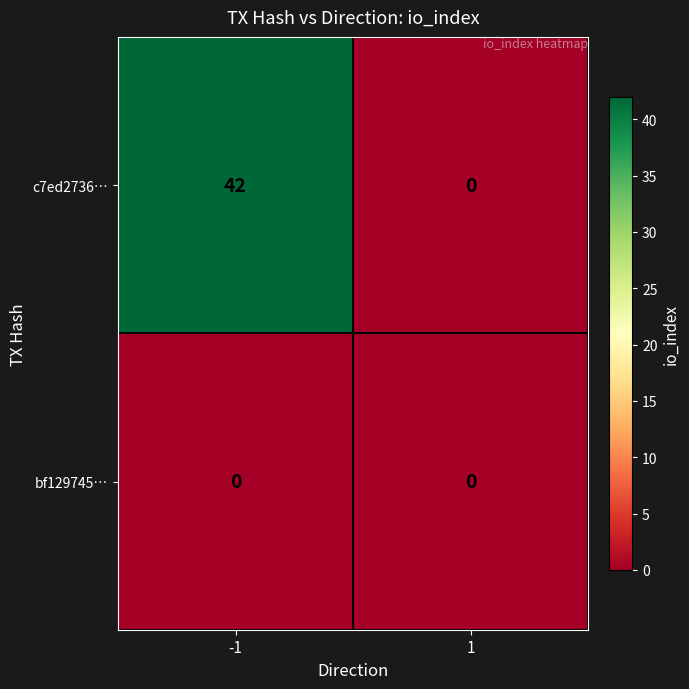

The c7ed2736… series shows 0 at 1. True or false?

True